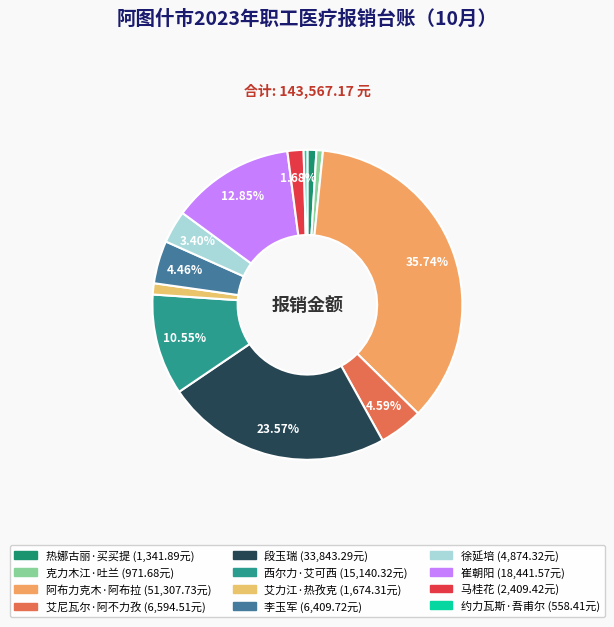

True or false: 热娜古丽·买买提 accounts for 12% of the total.

False